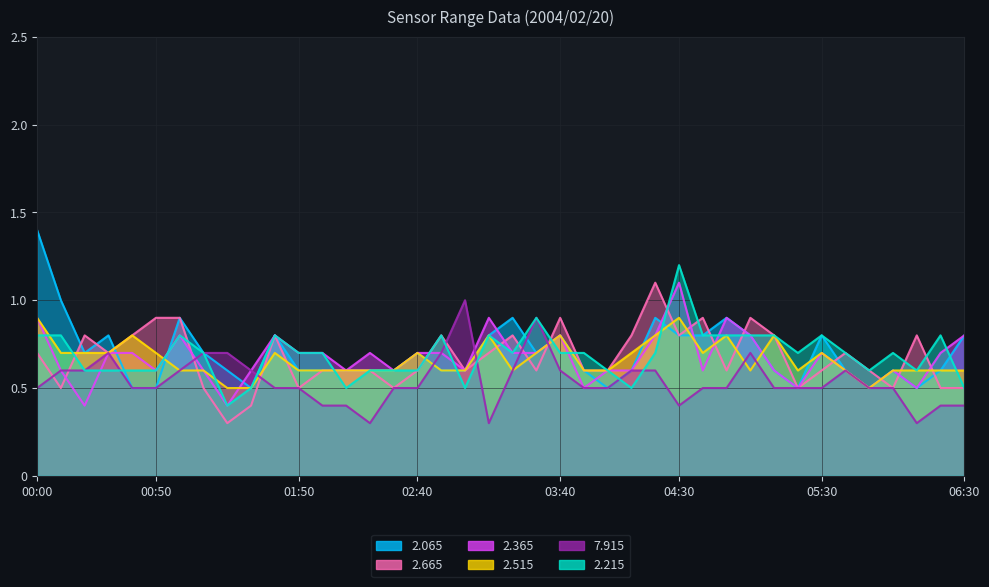

How many interior local peaks does the   2.065 series have?

10